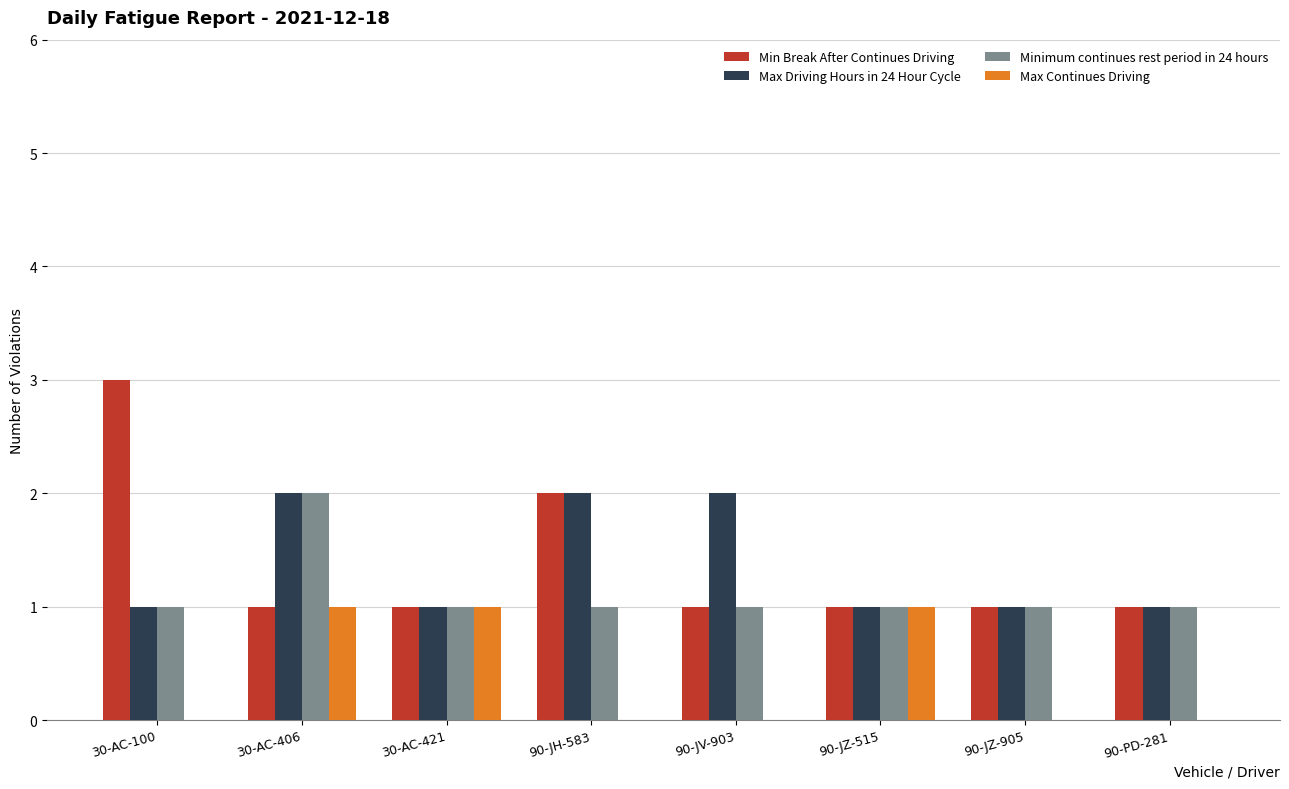

What value does the Min Break After Continues Driving series have at 30-AC-100?

3